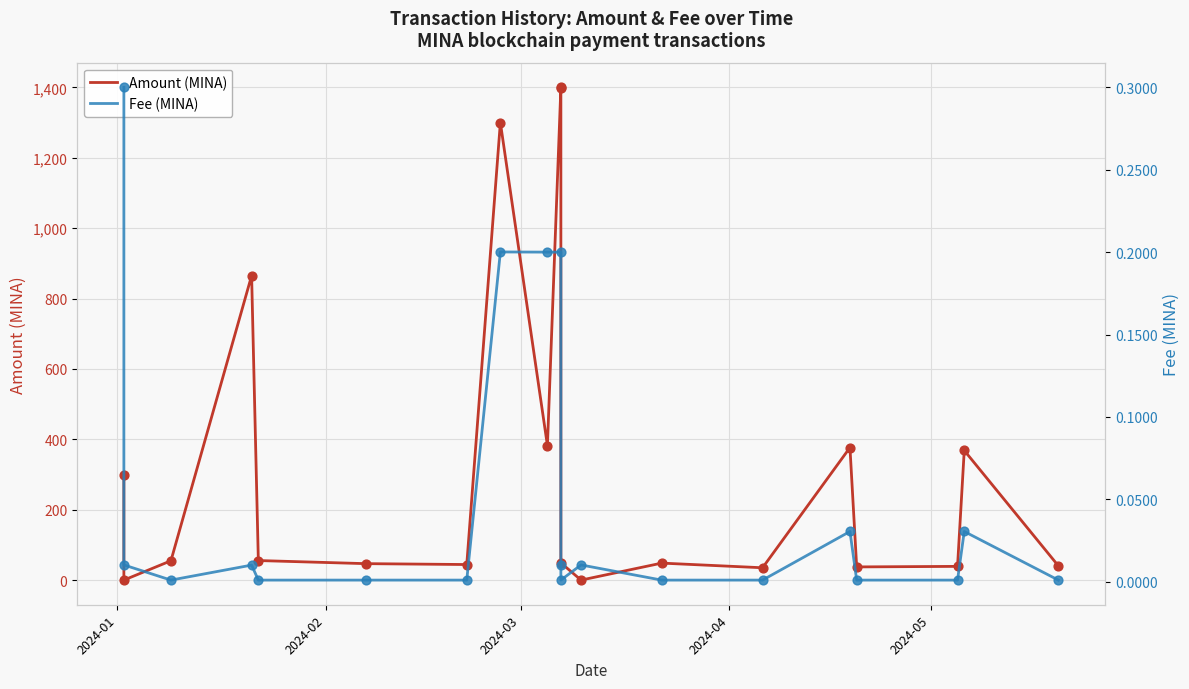

Which series reaches the minimum Y coordinate?

Amount (MINA)